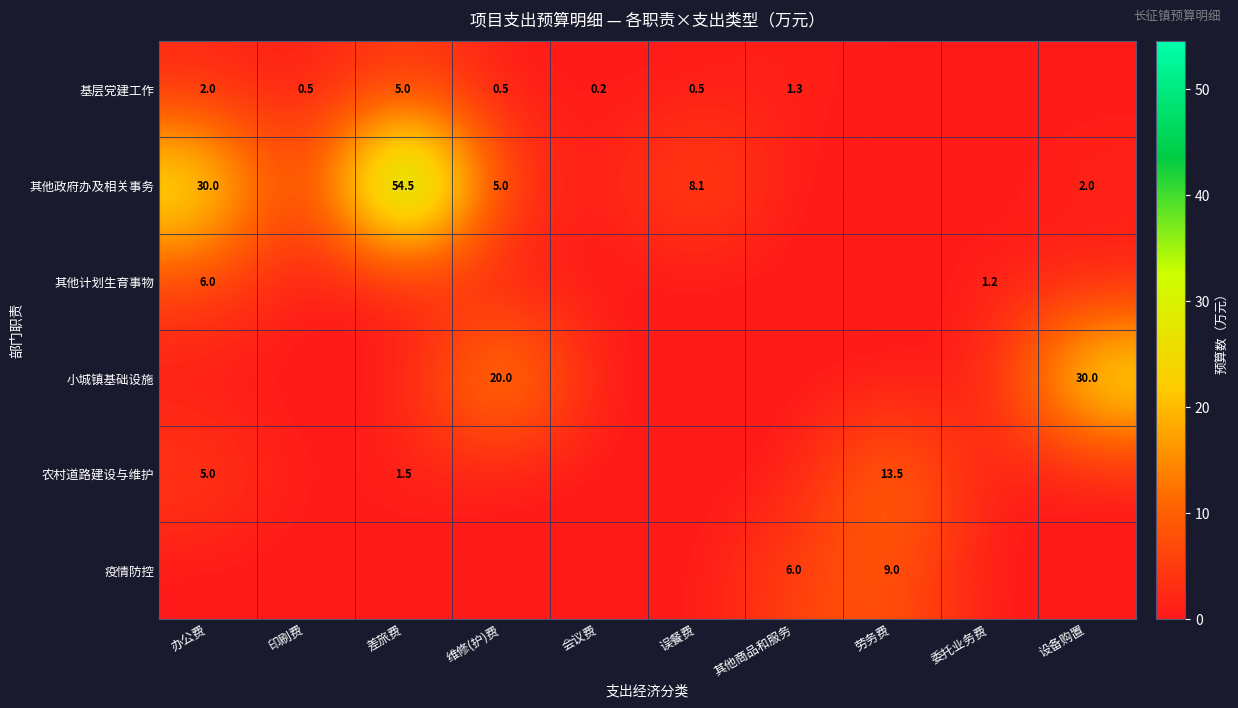

True or false: 农村道路建设与维护 has a value of 1.5 at 差旅费.

True